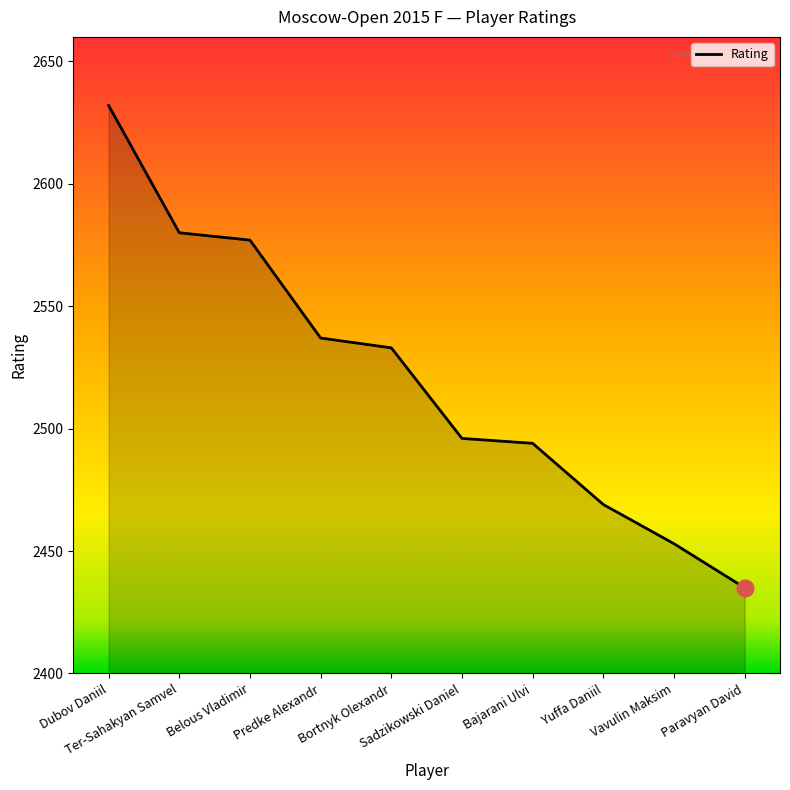

Is it true that the value at Ter-Sahakyan Samvel is 3509?

False